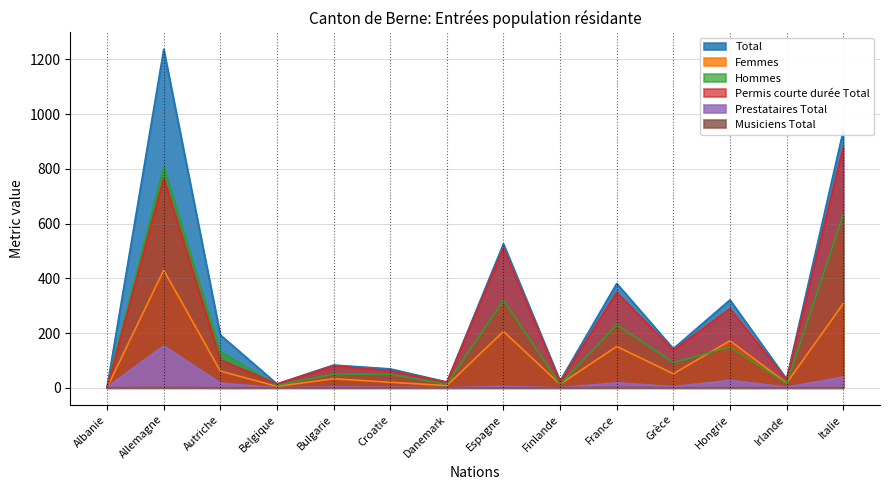

What is the average value of the Prestataires Total series?

19